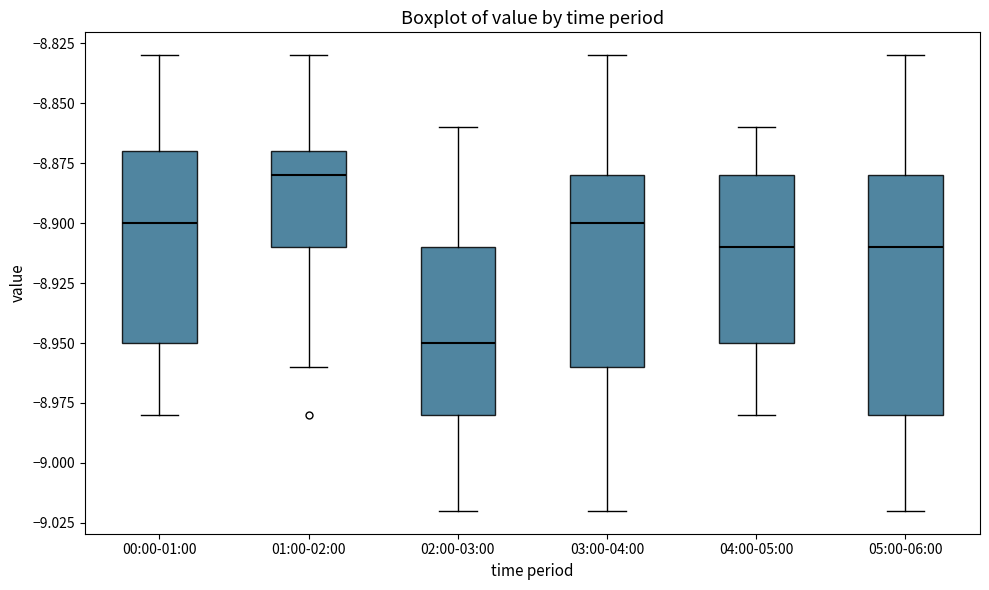

Reading left to right, read every box against the y-axis: the position of its median line, the range the box covers, and the ends of its whiskers. The values are not printed on the chart, so give them approximately, as read against the axis.

00:00-01:00: median -8.90, box -8.95 to -8.87, whiskers -8.98 to -8.83
01:00-02:00: median -8.88, box -8.91 to -8.87, whiskers -8.96 to -8.83
02:00-03:00: median -8.95, box -8.98 to -8.91, whiskers -9.02 to -8.86
03:00-04:00: median -8.90, box -8.96 to -8.88, whiskers -9.02 to -8.83
04:00-05:00: median -8.91, box -8.95 to -8.88, whiskers -8.98 to -8.86
05:00-06:00: median -8.91, box -8.98 to -8.88, whiskers -9.02 to -8.83